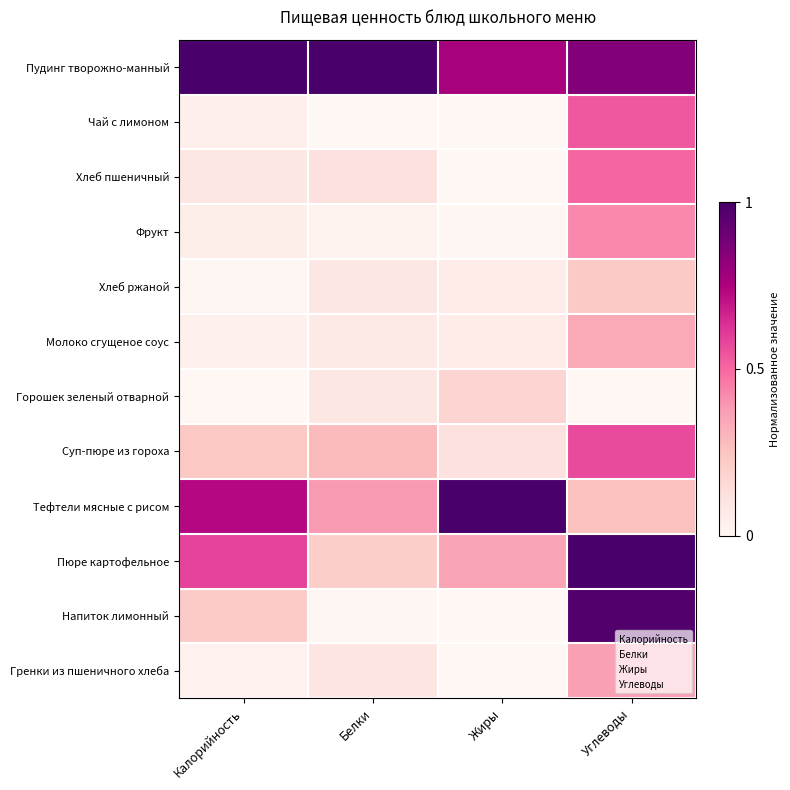

At which category does the chart reach its minimum across all series?

Белки